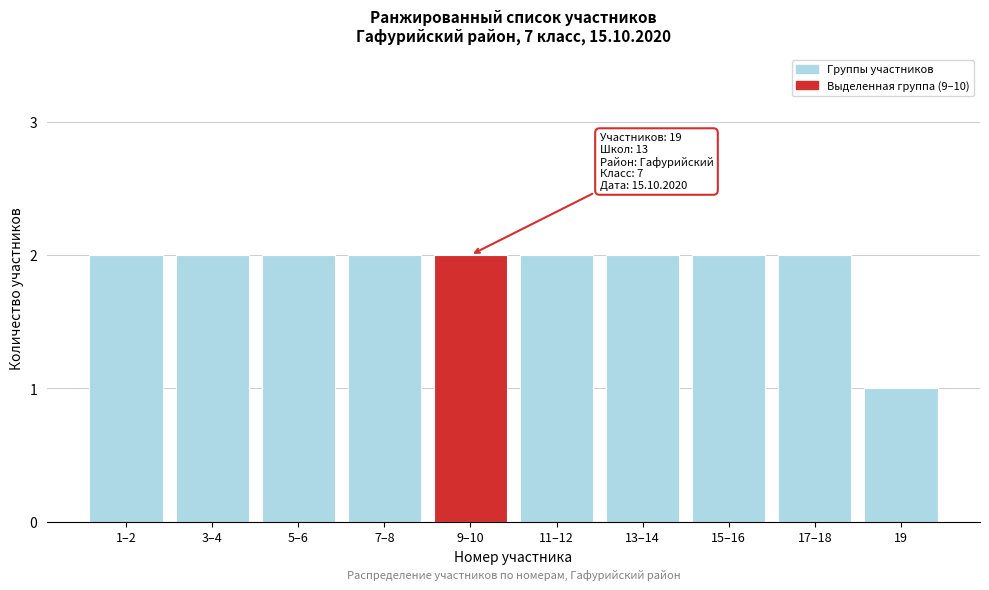

Reading left to right, list all the values displayed in this chart.

2	2	2	2	2	2	2	2	2	1